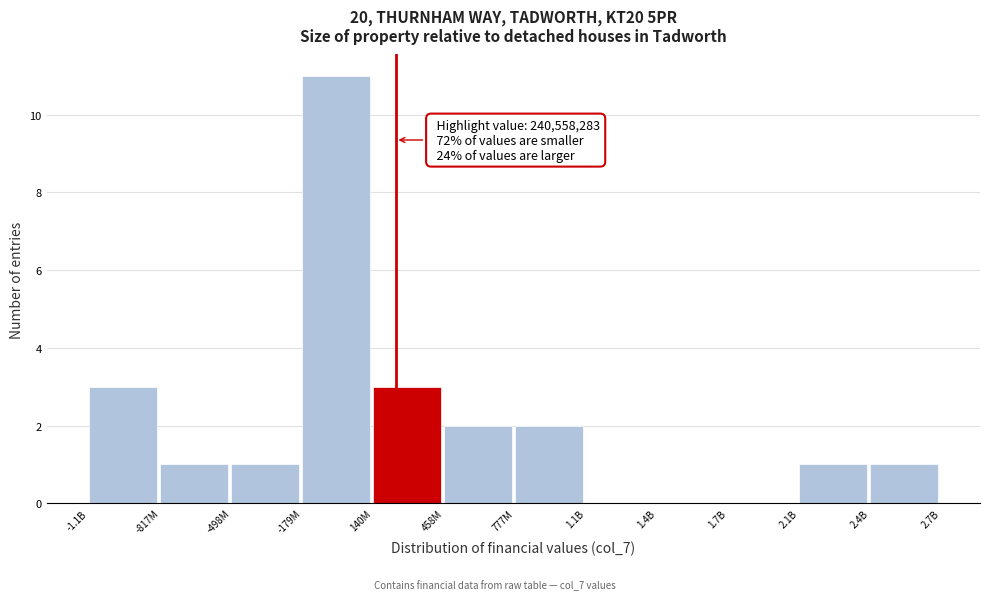

Reading left to right, list all the values displayed in this chart.

-1.1B=3	-817M=1	-498M=1	-179M=11	140M=3	458M=2	777M=2	1.1B=0	1.4B=0	1.7B=0	2.1B=1	2.4B=1